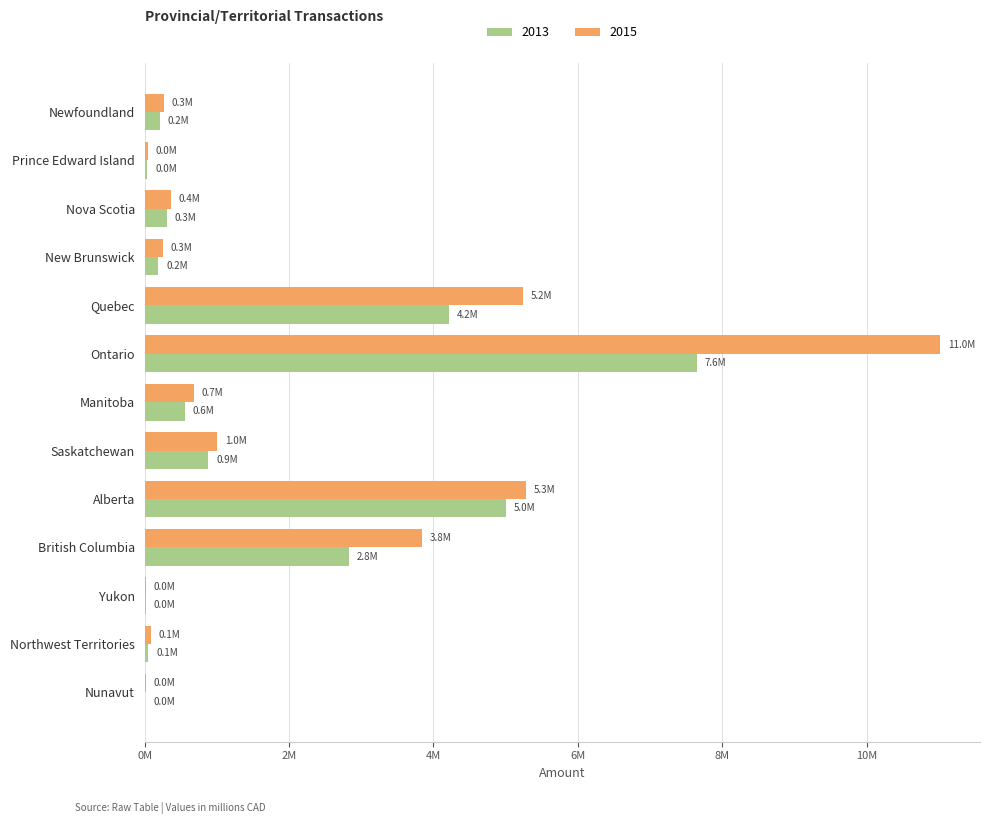

Is the value of 2015 at Northwest Territories greater than the value of 2013 at Nova Scotia?

No